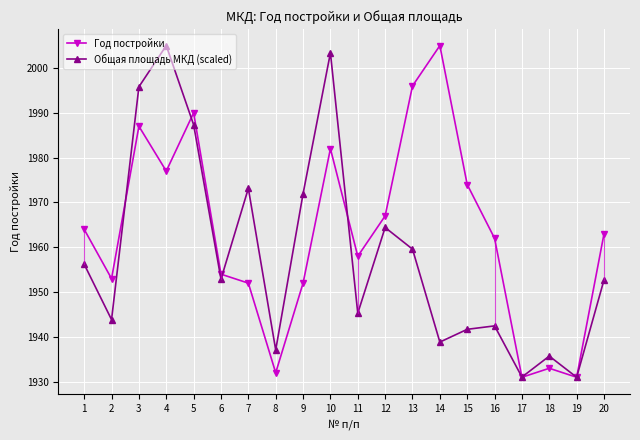

What is the difference between the Год постройки values at 8 and 3?

55.0